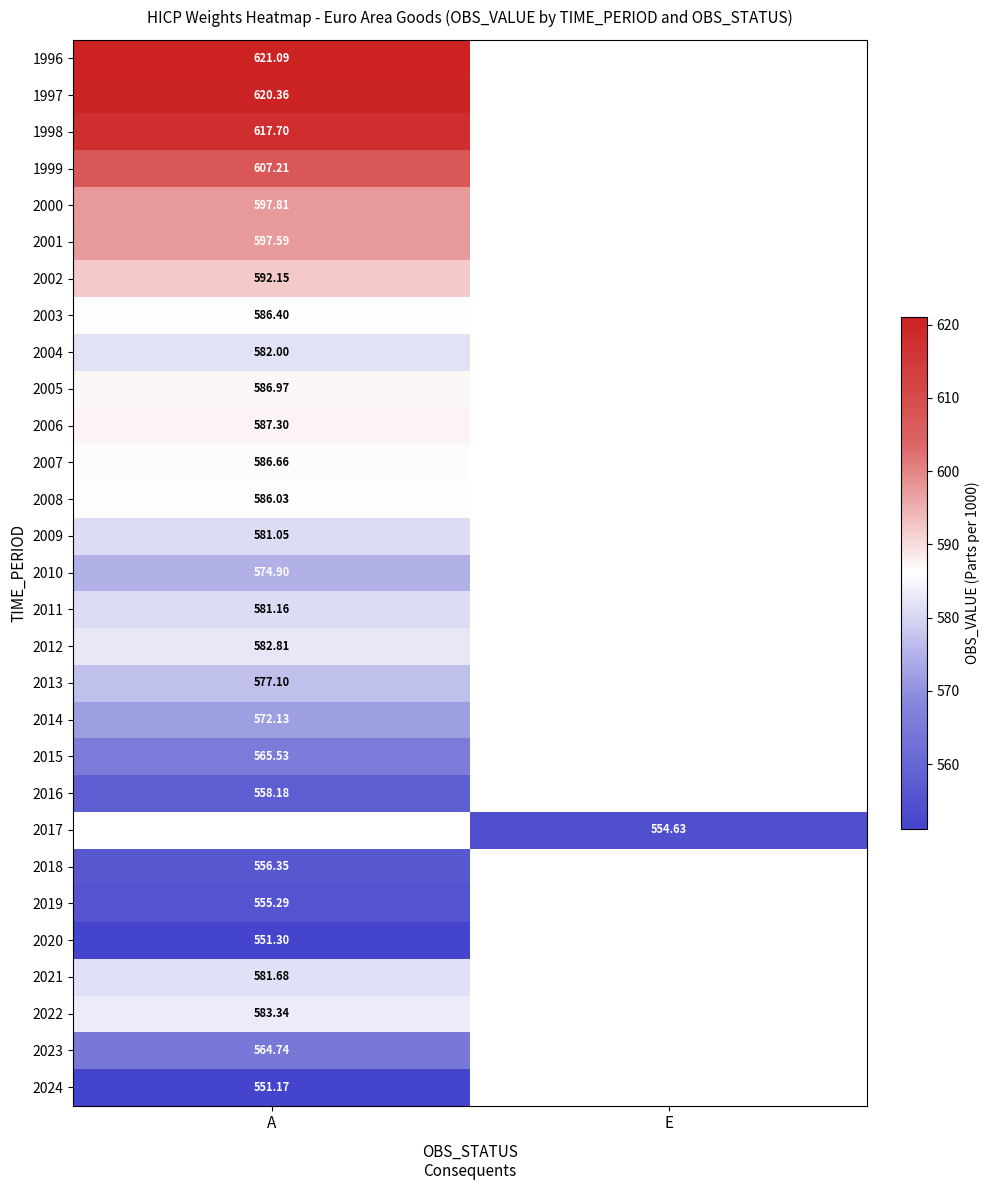

List the series in order of their peak value, lowest first.

2024, 2020, 2019, 2018, 2016, 2023, 2015, 2014, 2010, 2013, 2009, 2011, 2021, 2004, 2012, 2022, 2008, 2003, 2007, 2005, 2006, 2002, 2001, 2000, 1999, 1998, 1997, 1996, 2017